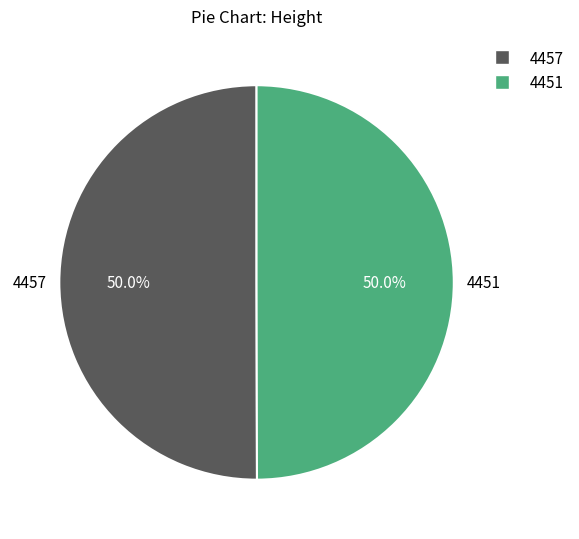

Is the sum of 4451 and 4457 greater than half?

Yes